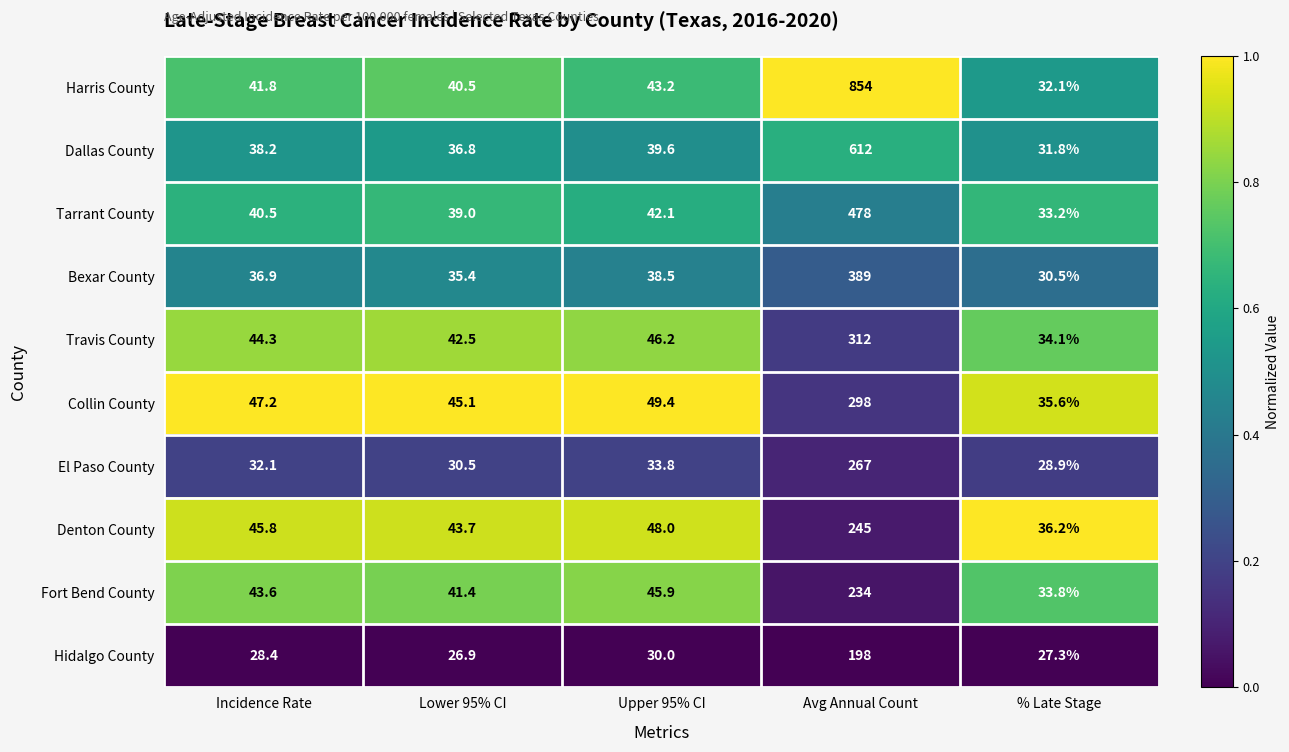

Where is Bexar County nearest to the value 209?

Upper 95% CI